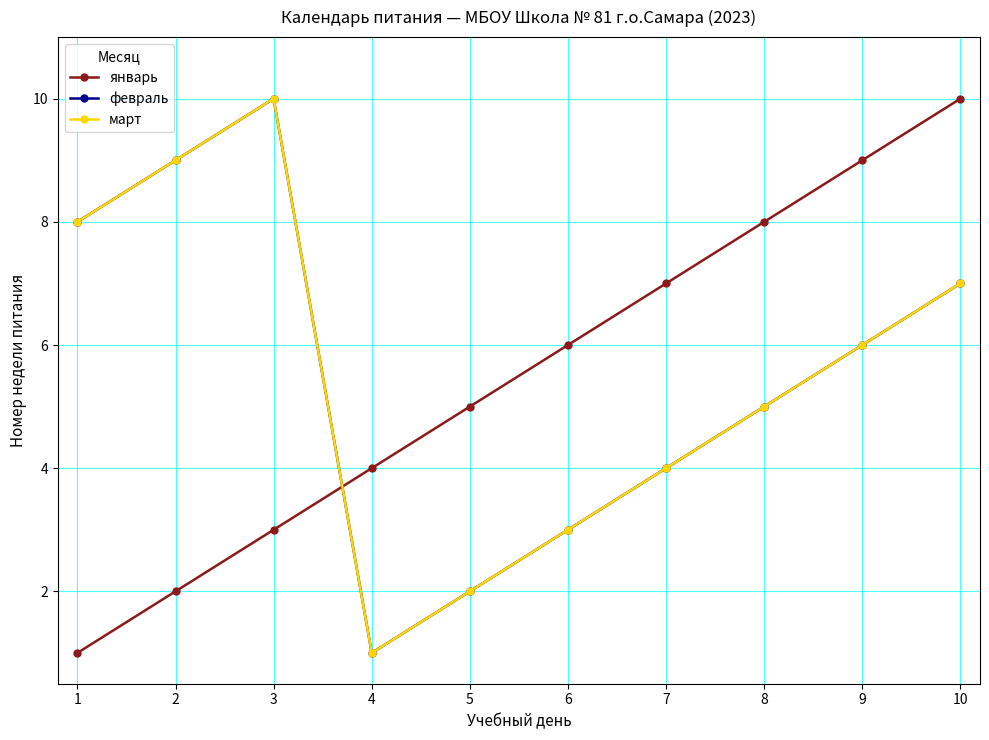

List the labels in order of январь value, smallest first.

1, 2, 3, 4, 5, 6, 7, 8, 9, 10